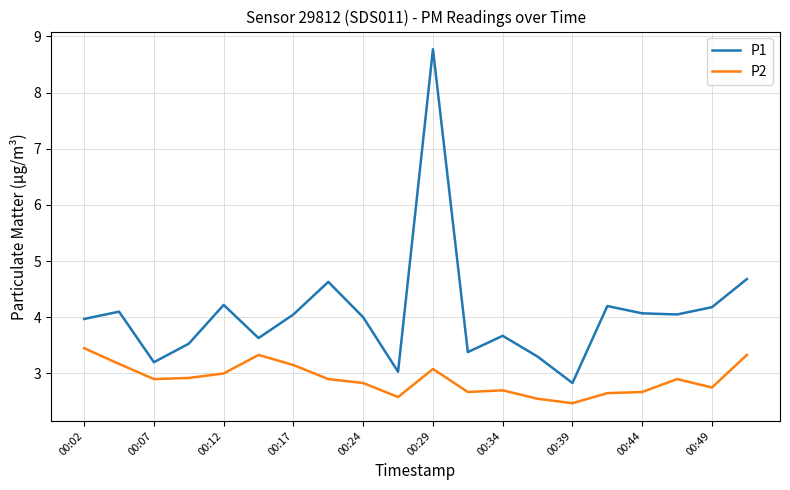

What is the difference between the maximum and minimum values in the P2 series?

1.0